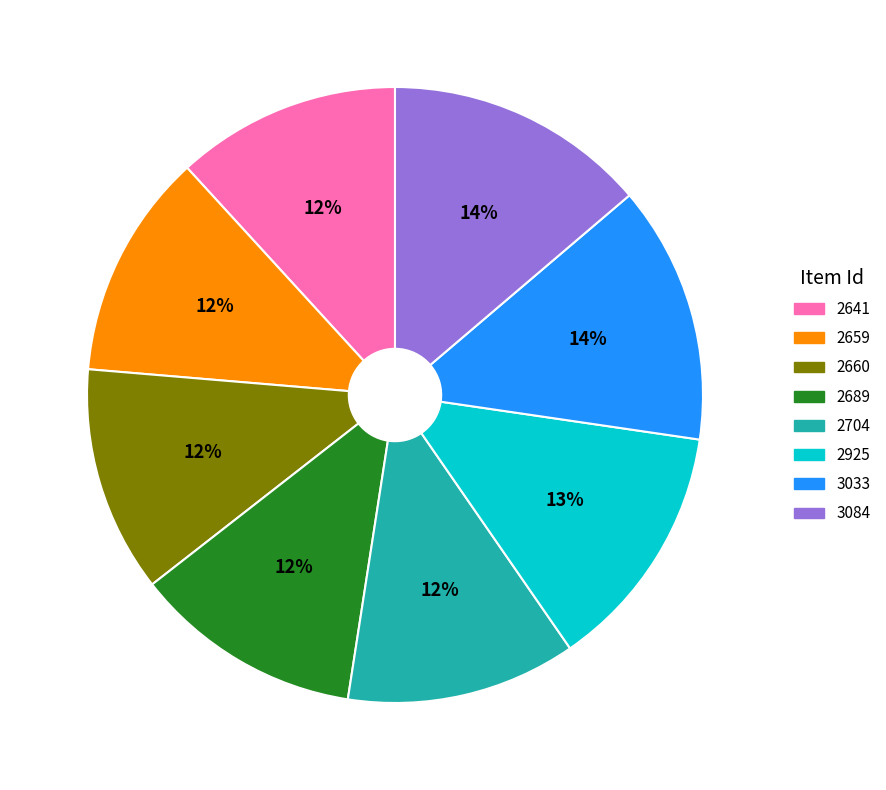

To the nearest percent, what portion does 2641 represent?

12%